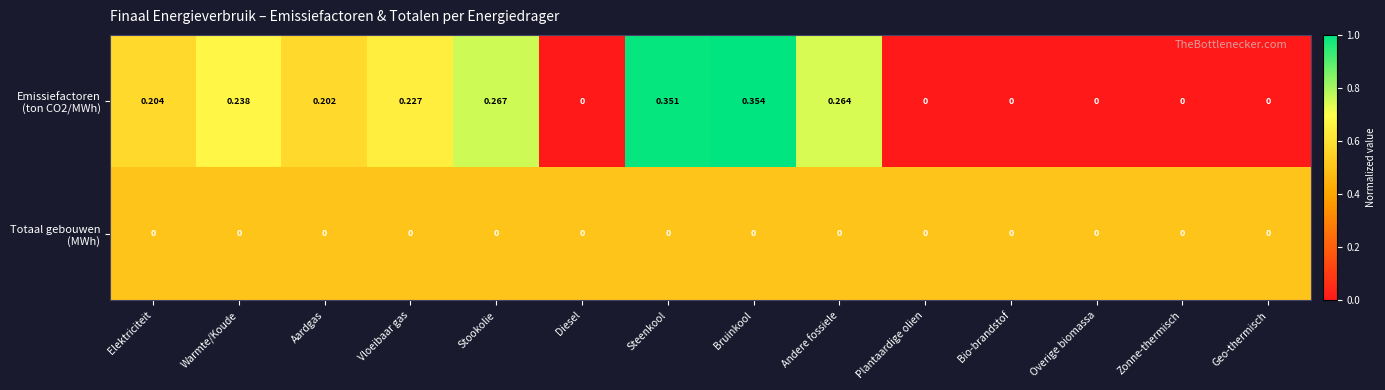

Which category has the highest value across all series?

Bruinkool